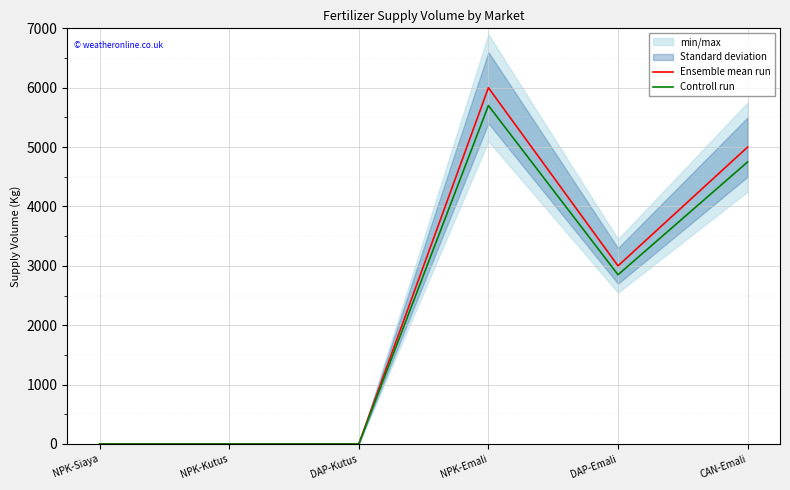

Rank the categories by Controll run value from lowest to highest.

NPK-Siaya, NPK-Kutus, DAP-Kutus, DAP-Emali, CAN-Emali, NPK-Emali